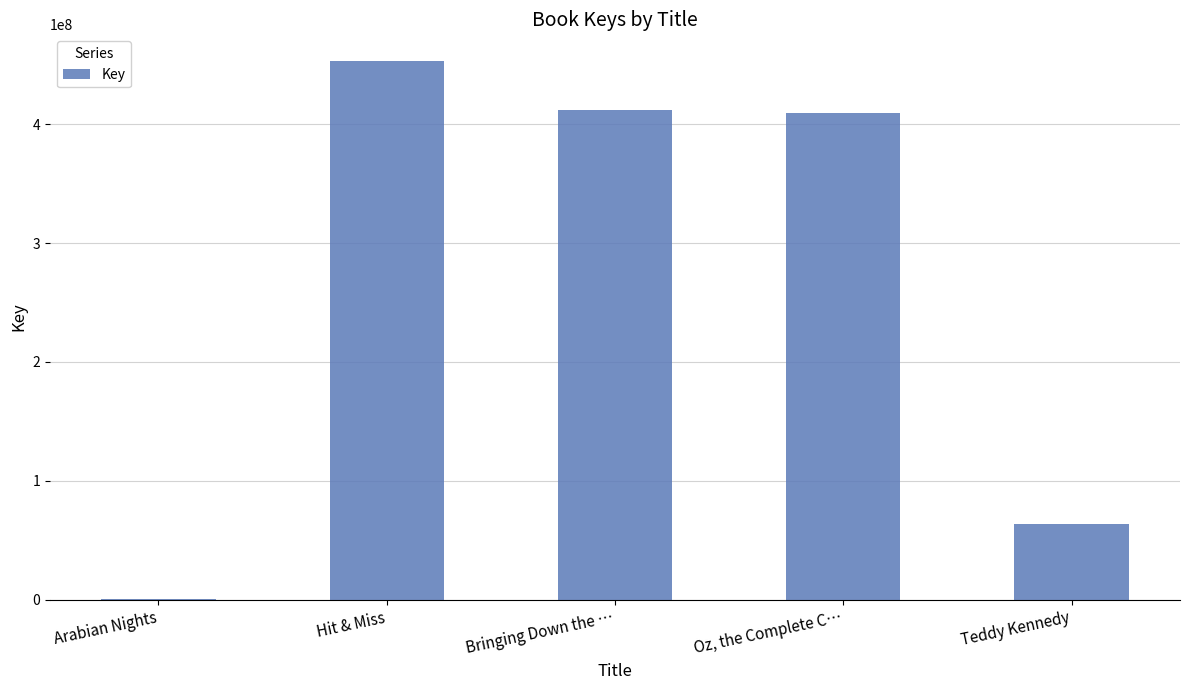

Is it true that the value at Bringing Down the … is 640035540?

False